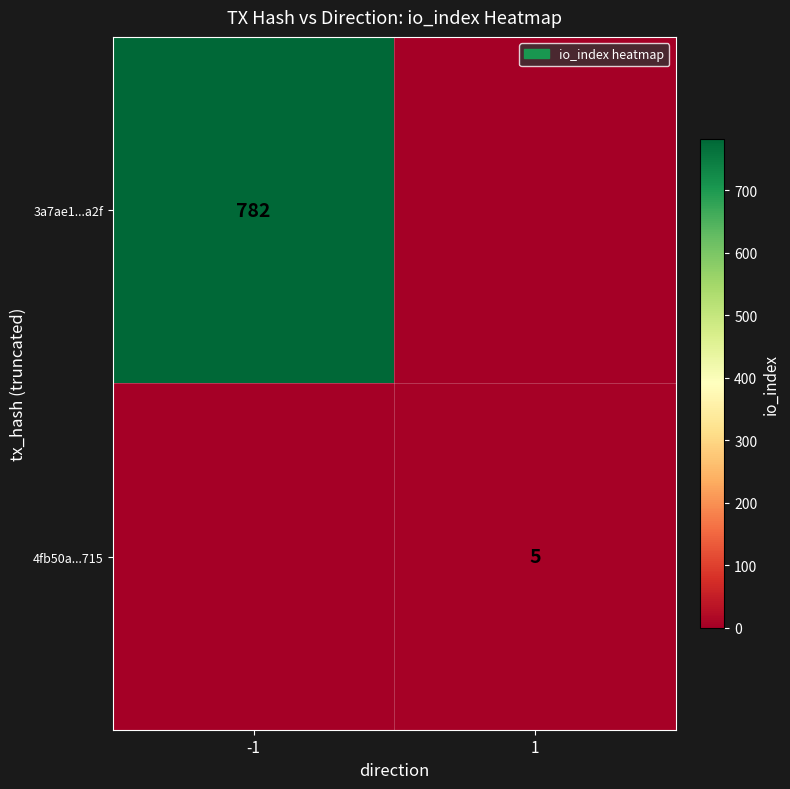

Is the value of 4fb50a...715 at 1 greater than the value of 3a7ae1...a2f at -1?

No